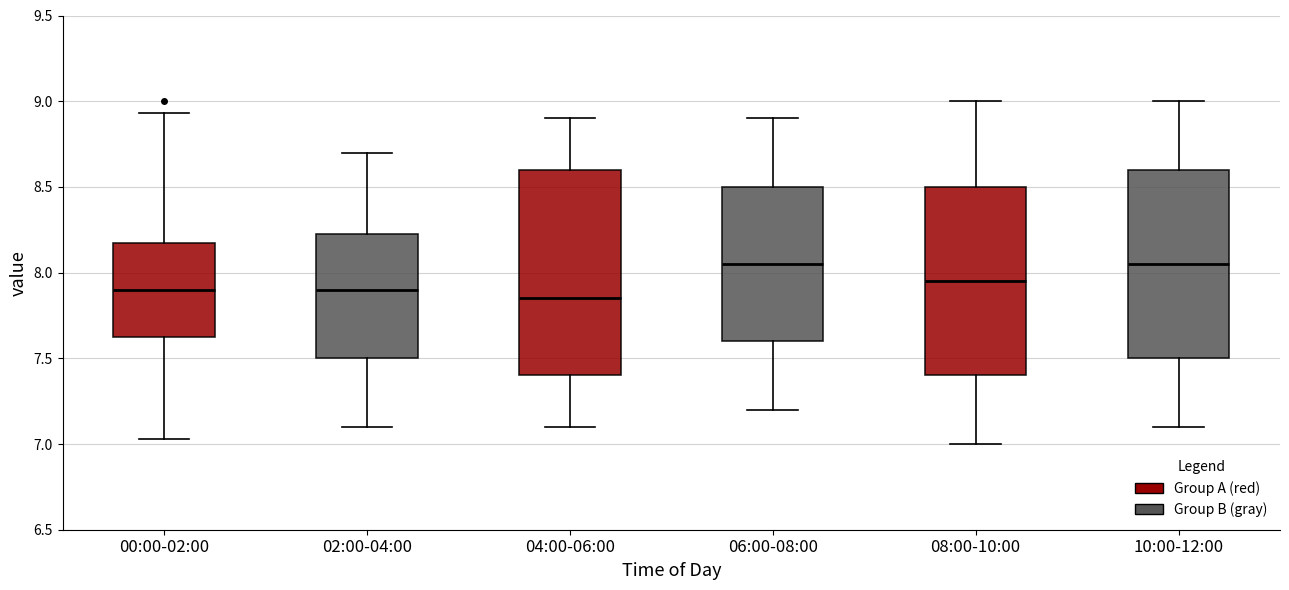

Comparing the boxes themselves (not the whiskers), which one is the tallest?

04:00-06:00